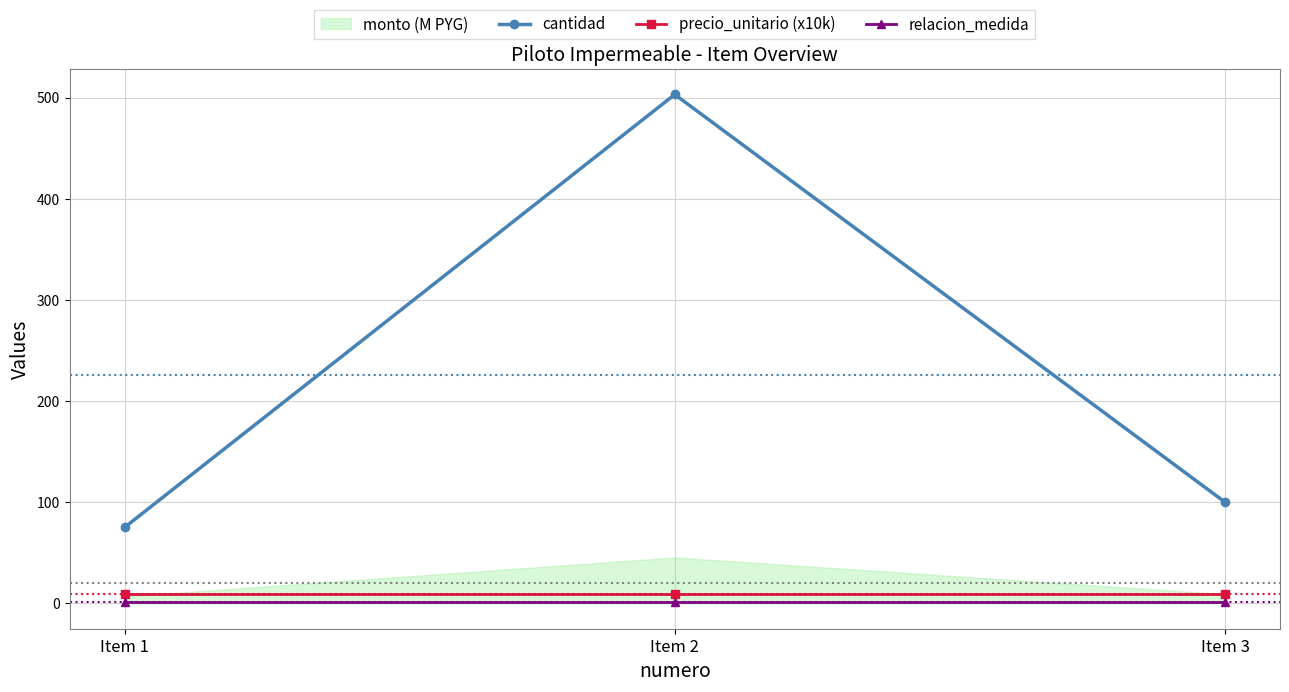

Which series has the largest range (max minus min)?

cantidad